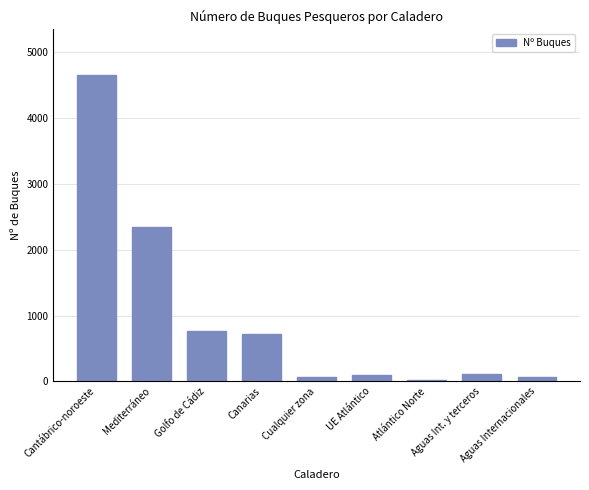

True or false: the data shows 61 at Aguas Internacionales.

True